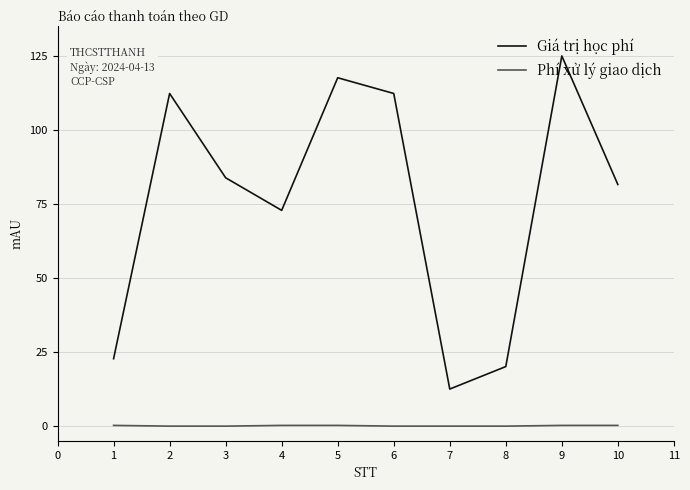

True or false: Giá trị học phí has a value of 112.3 at 6.

True